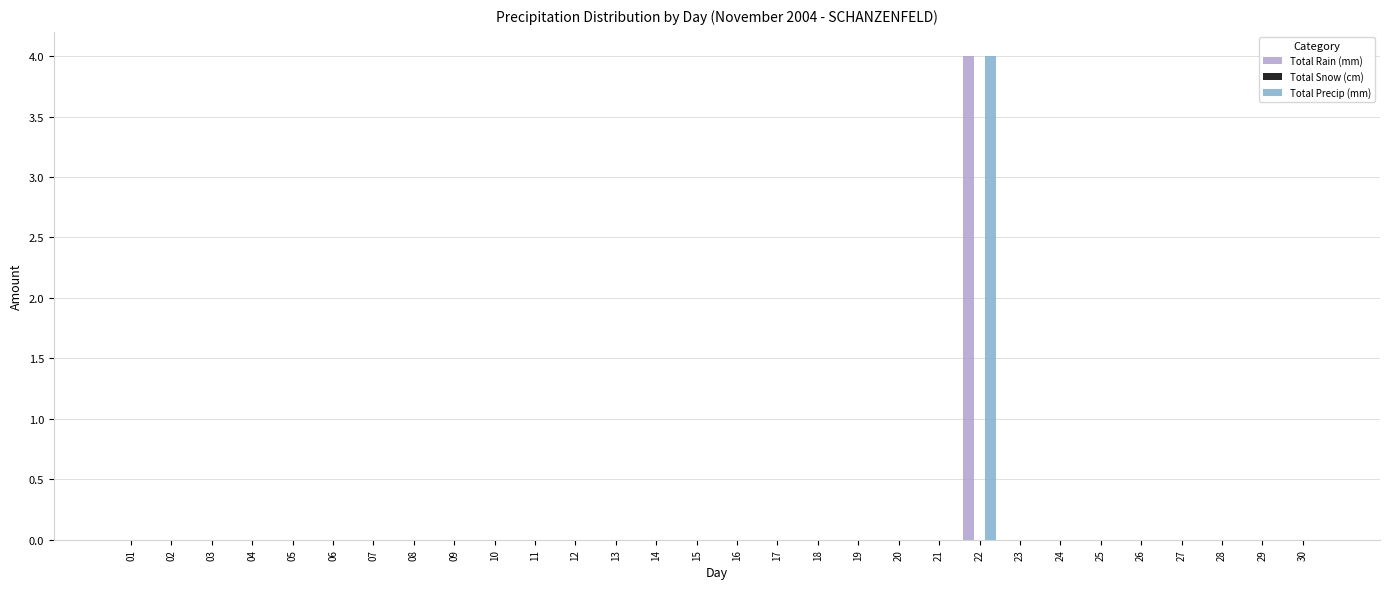

How many groups of bars are there?

30